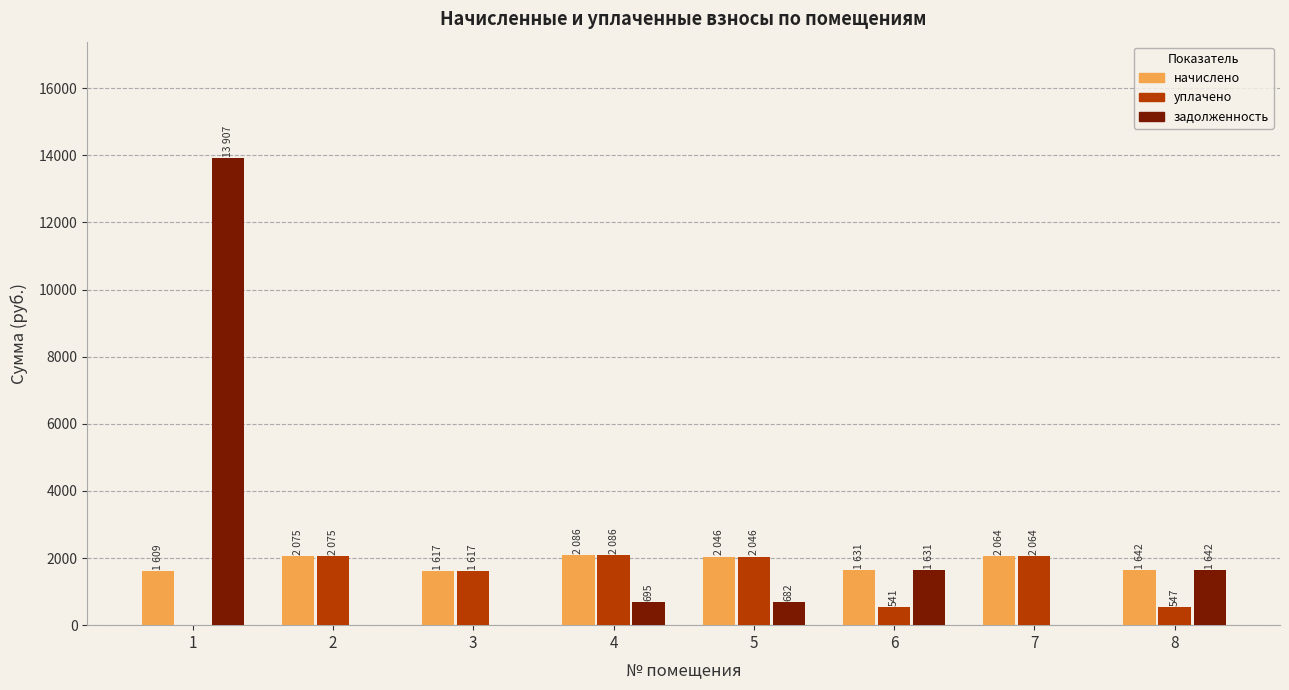

How many series are shown in this chart?

3